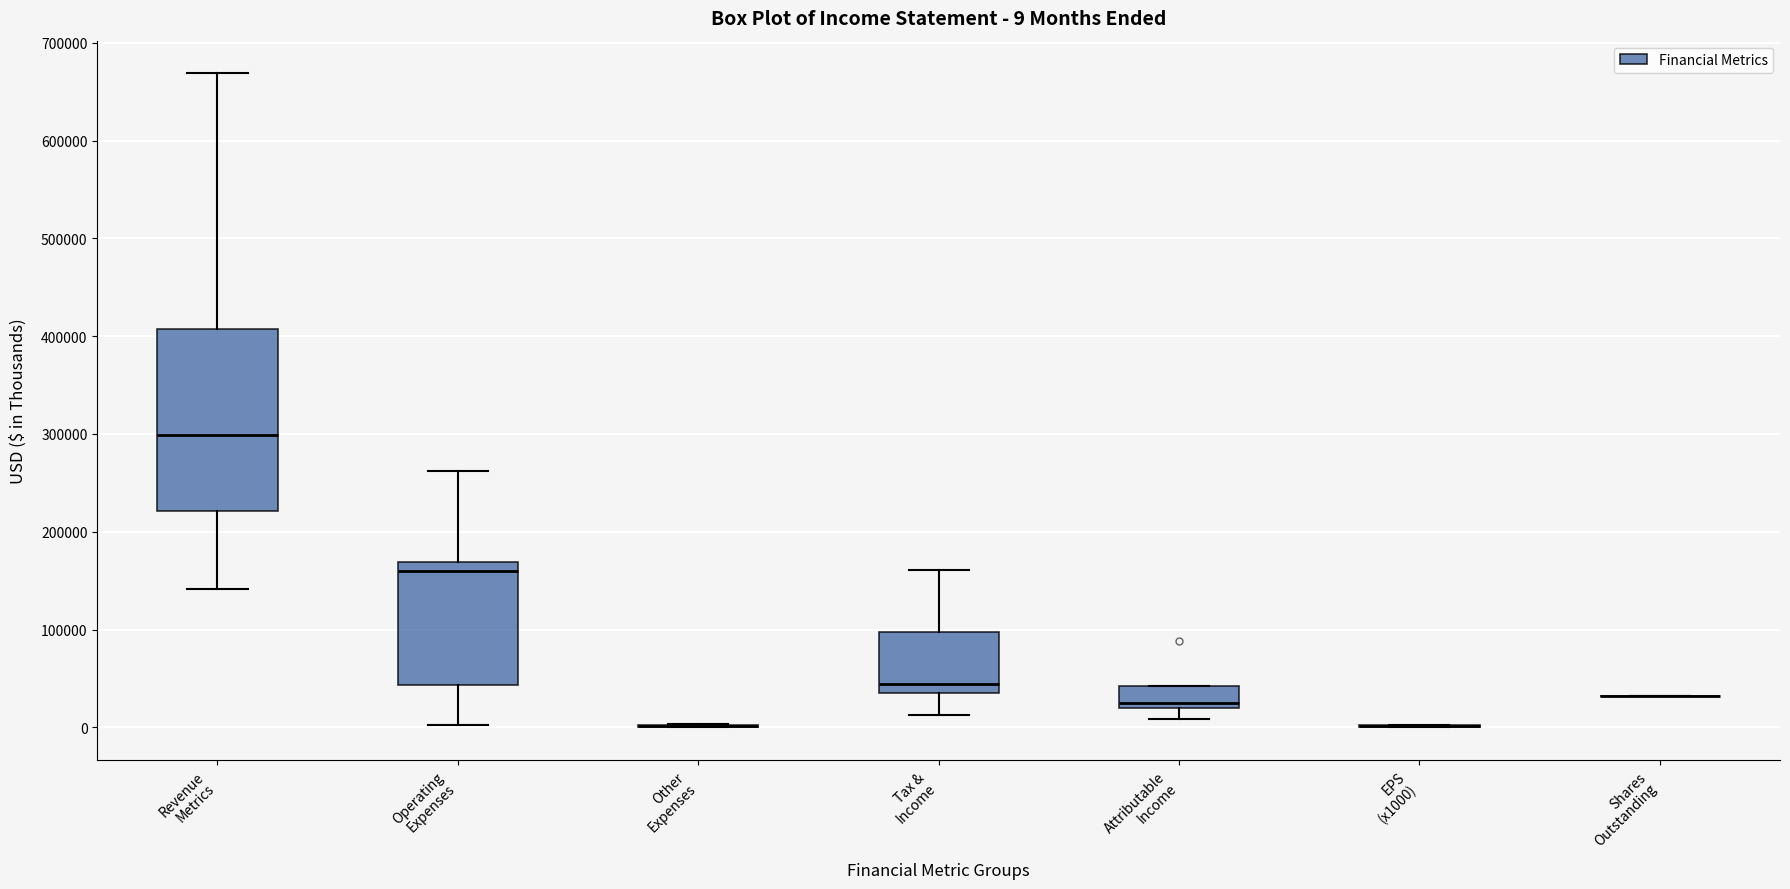

Which box is the tallest, from its lower edge to its upper edge?

Revenue Metrics